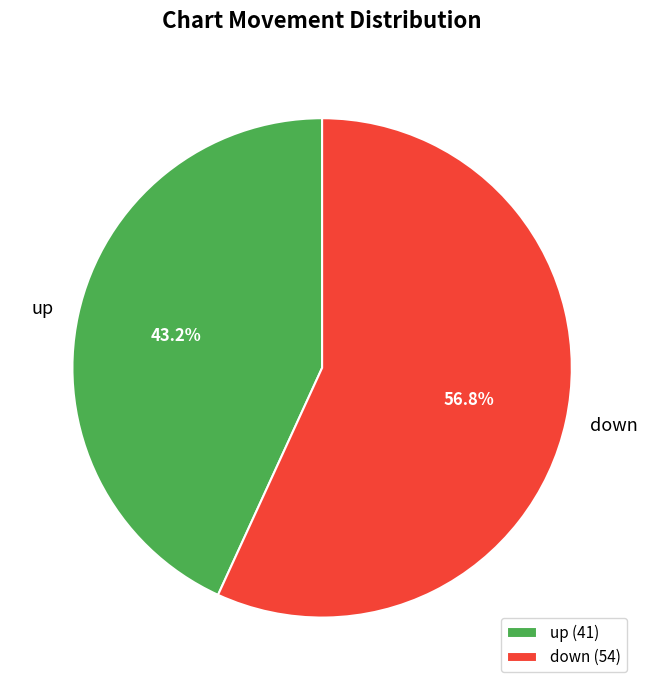

What portion of the pie excludes down?

43.2%